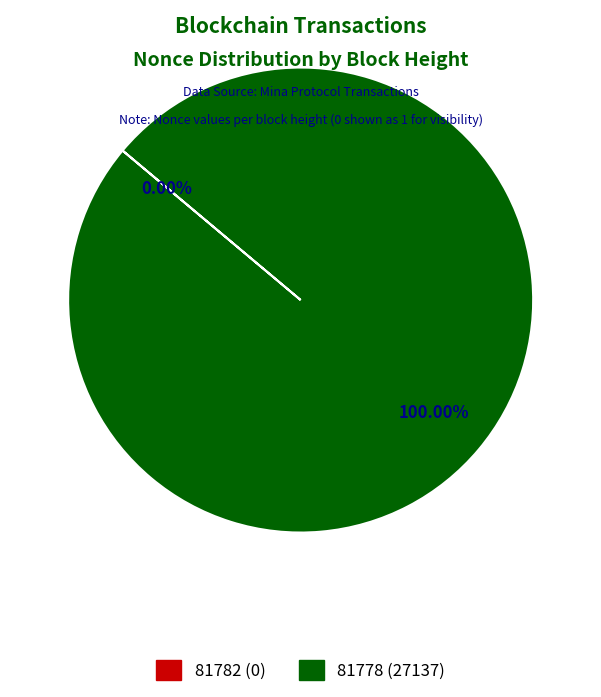

To the nearest percent, what is the difference between the largest and smallest slice percentages?

100%